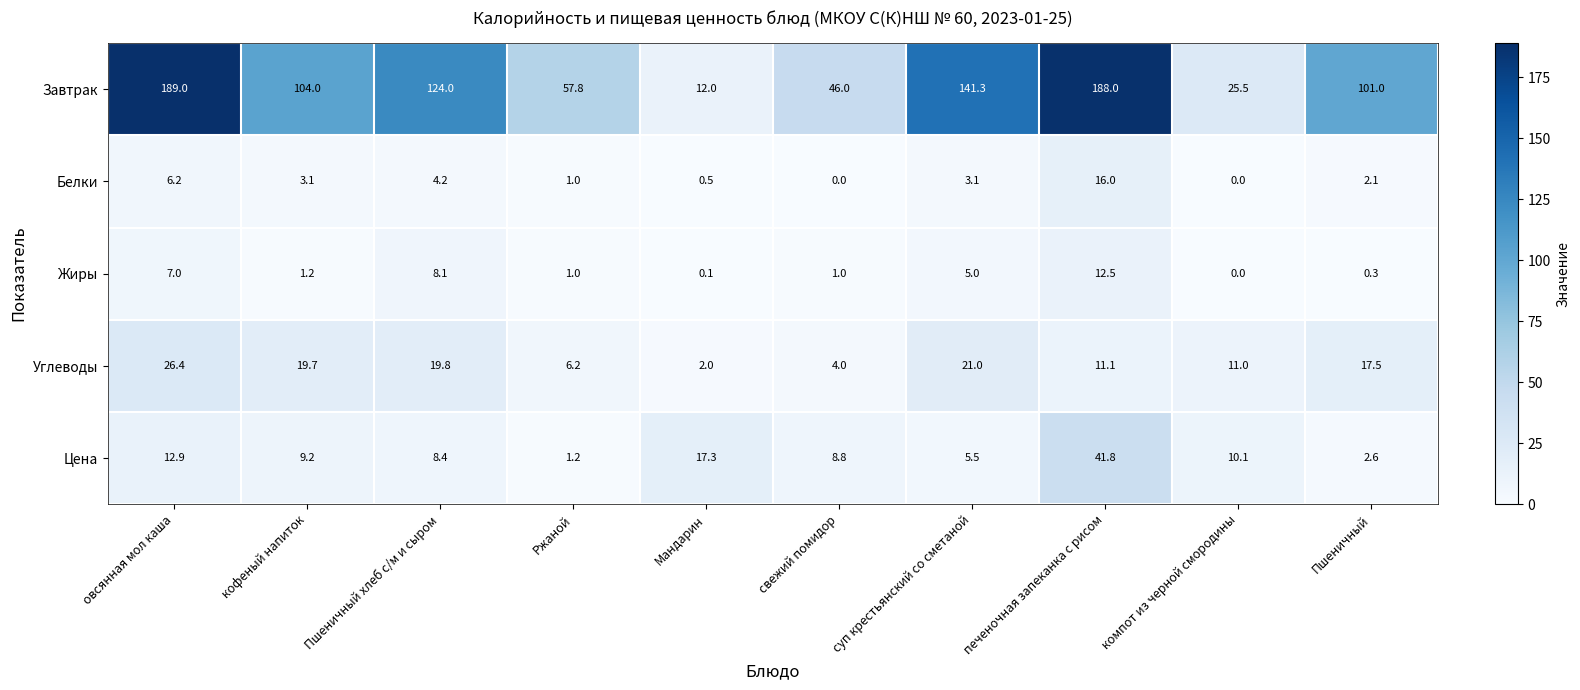

At which category is the sum across all series the highest?

печеночная запеканка с рисом